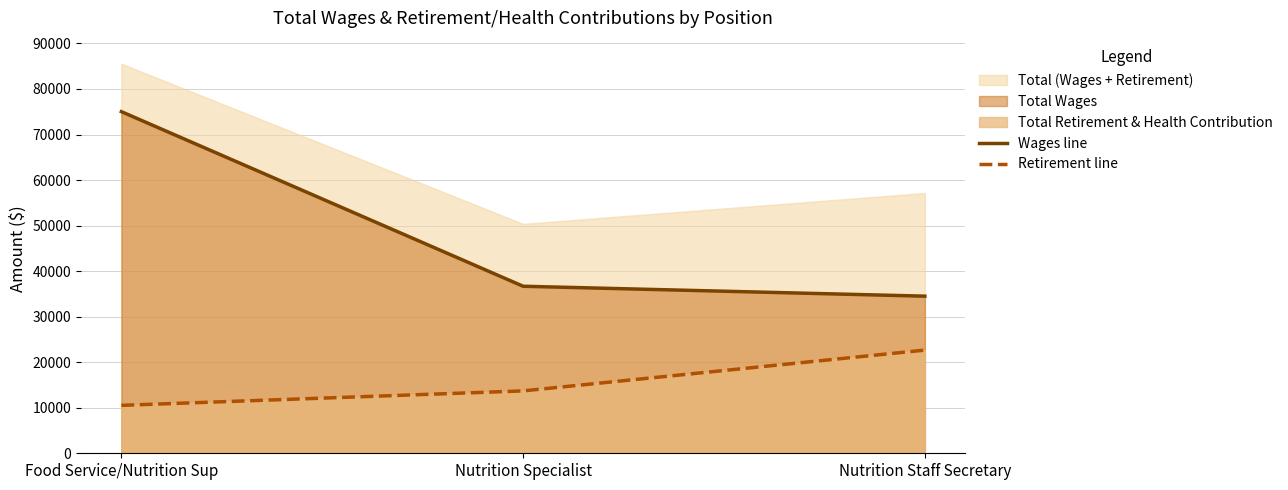

Reading left to right, transcribe all the data shown in this chart.

Wages line: 75022	36679	34502
Retirement line: 10523	13699	22657